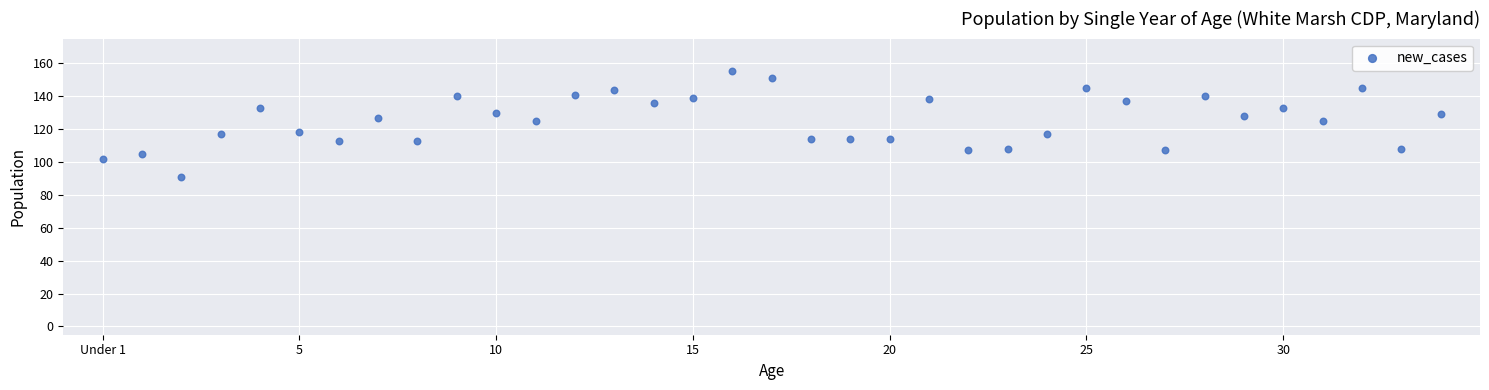

What is the range of Y values (max minus min)?

64